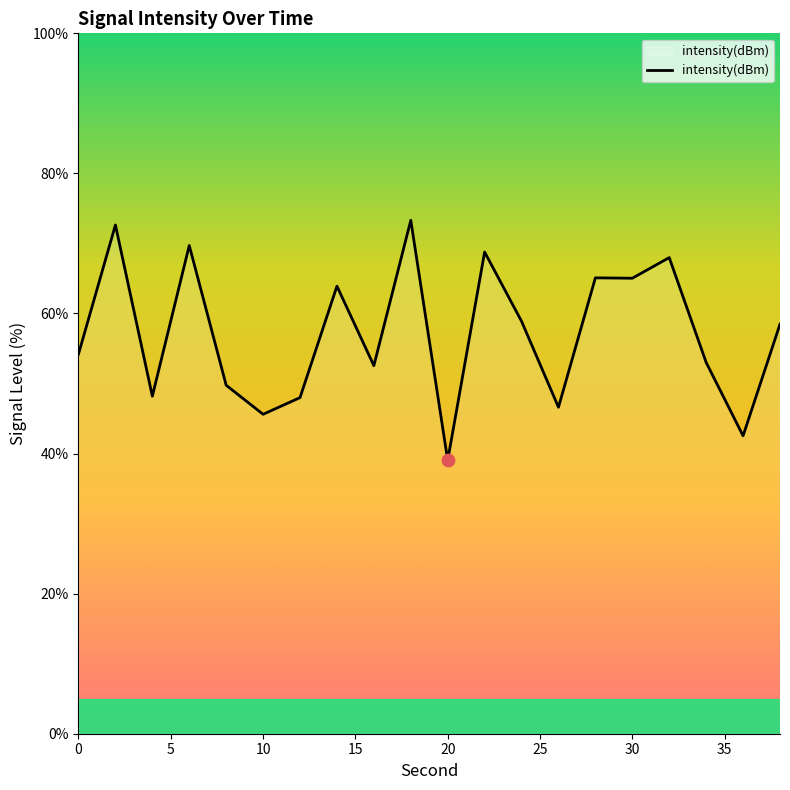

What is the smallest value displayed?

39.0